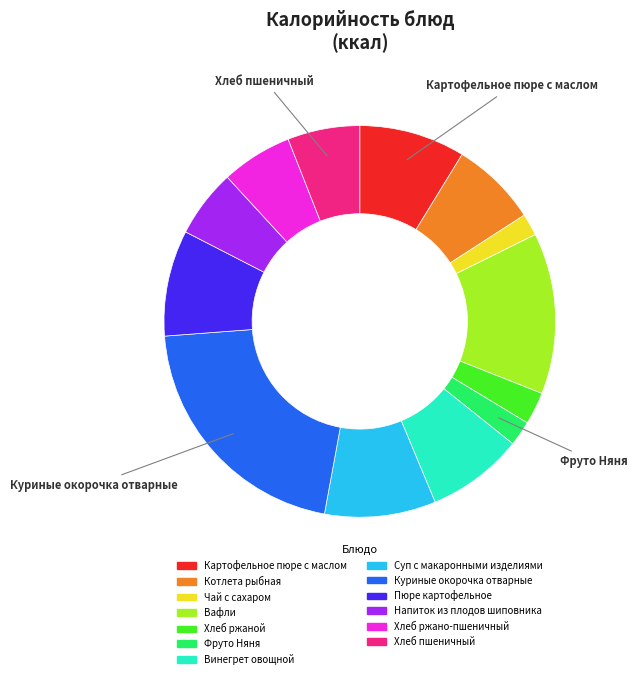

Is there any slice that represents more than half of the pie?

No